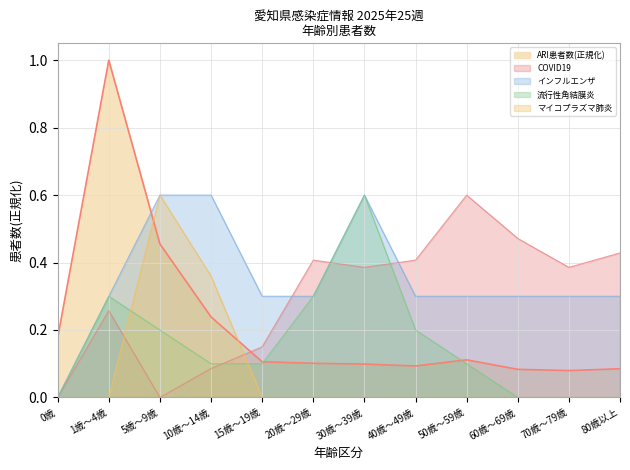

Which category has the lowest value in the インフルエンザ series?

0歳